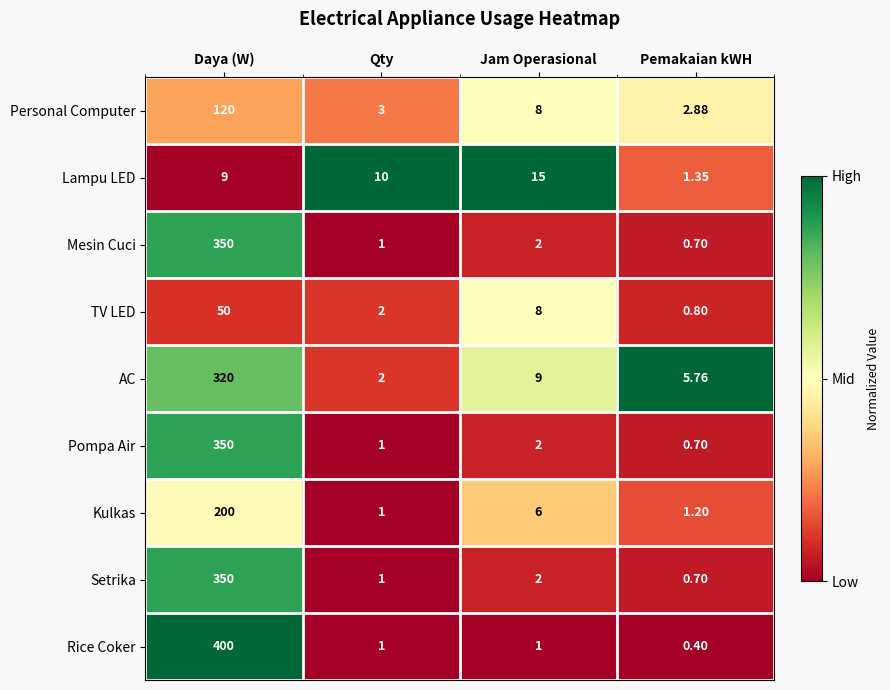

What is the total value across all series at Qty?

22.0